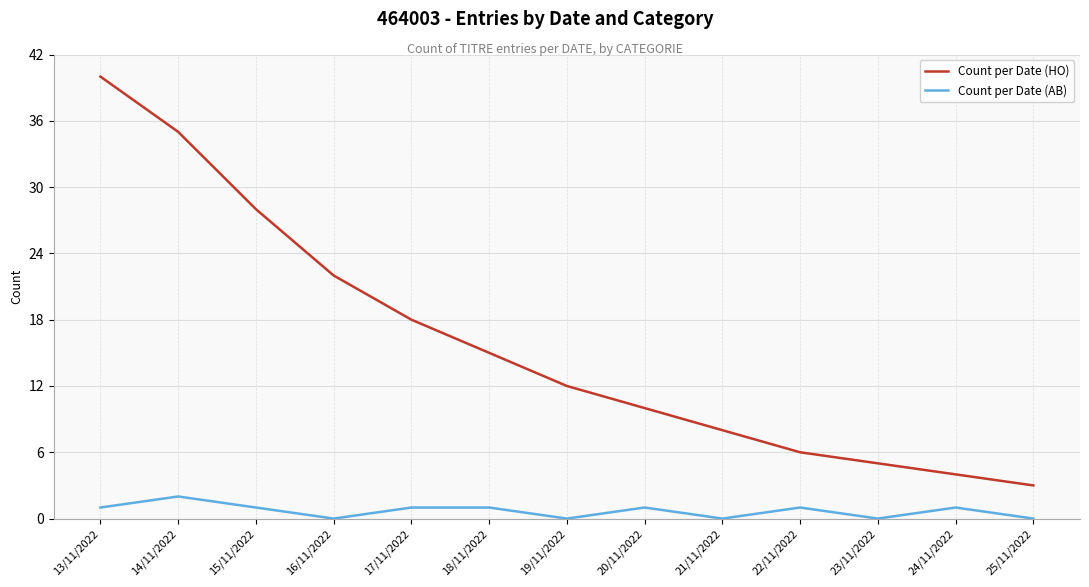

What is the sum of all Count per Date (AB) values?

9